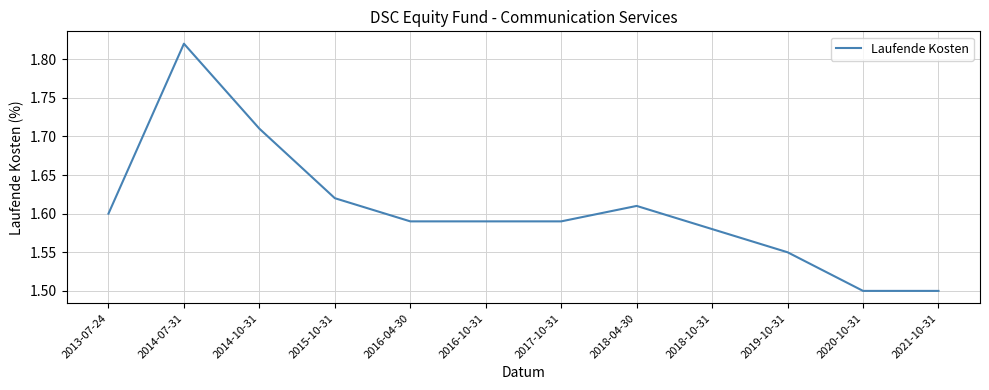

What is the minimum value shown in the chart?

1.5